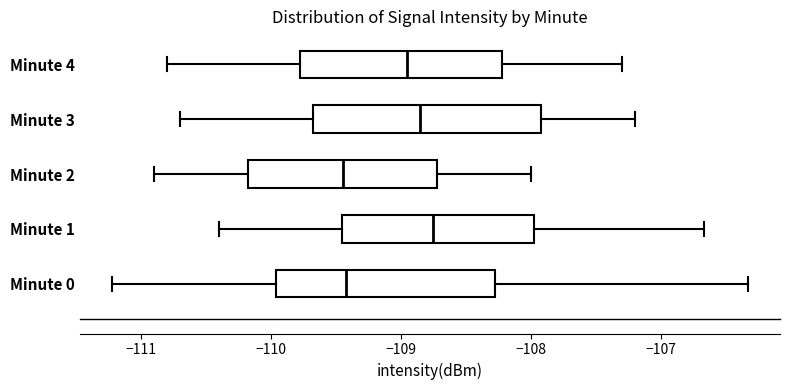

Reading bottom to top, transcribe this box plot: for each box, give where its median line is, the range the box spans, and where its two whiskers end, as read against the x-axis. The values are not printed on the chart, so give them approximately, as read against the axis.

Minute 0: median -109.4, box -110.0 to -108.3, whiskers -111.2 to -106.3
Minute 1: median -108.7, box -109.5 to -108.0, whiskers -110.4 to -106.7
Minute 2: median -109.4, box -110.2 to -108.7, whiskers -110.9 to -108.0
Minute 3: median -108.8, box -109.7 to -107.9, whiskers -110.7 to -107.2
Minute 4: median -108.9, box -109.8 to -108.2, whiskers -110.8 to -107.3